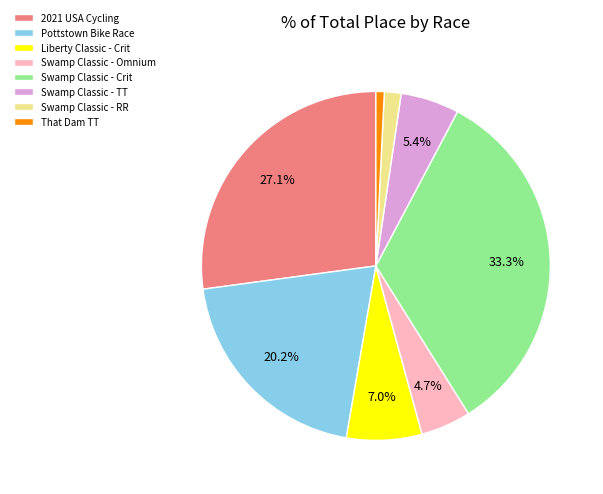

Rank the categories by value from highest to lowest.

Swamp Classic - Crit, 2021 USA Cycling, Pottstown Bike Race, Liberty Classic - Crit, Swamp Classic - TT, Swamp Classic - Omnium, Swamp Classic - RR, That Dam TT